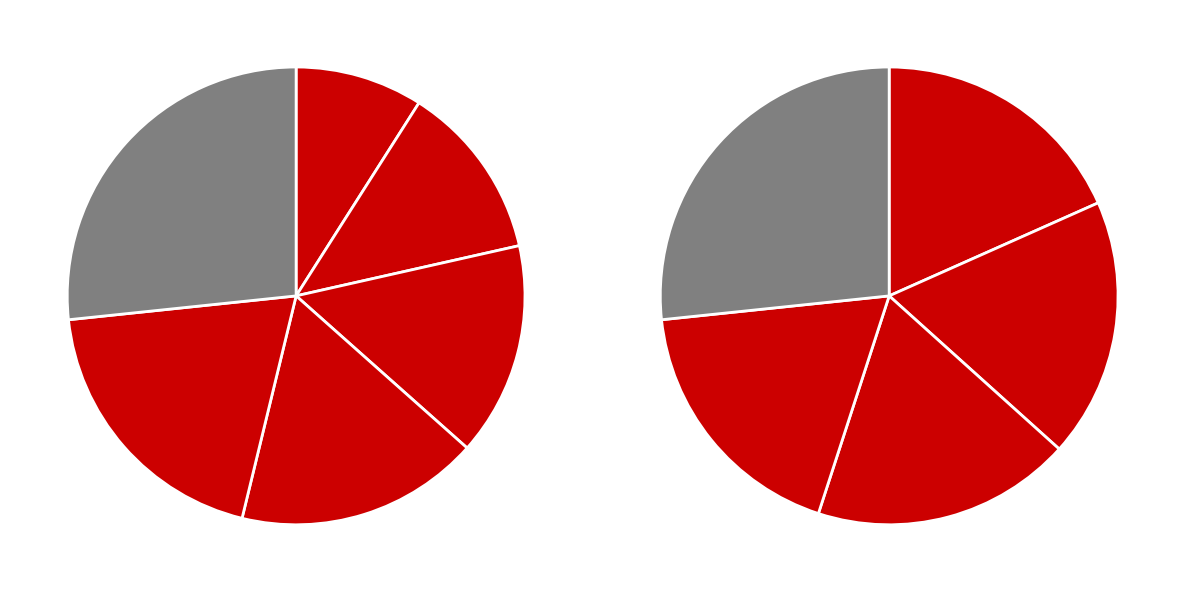

The 3158 slice represents 28% of the pie. True or false?

False